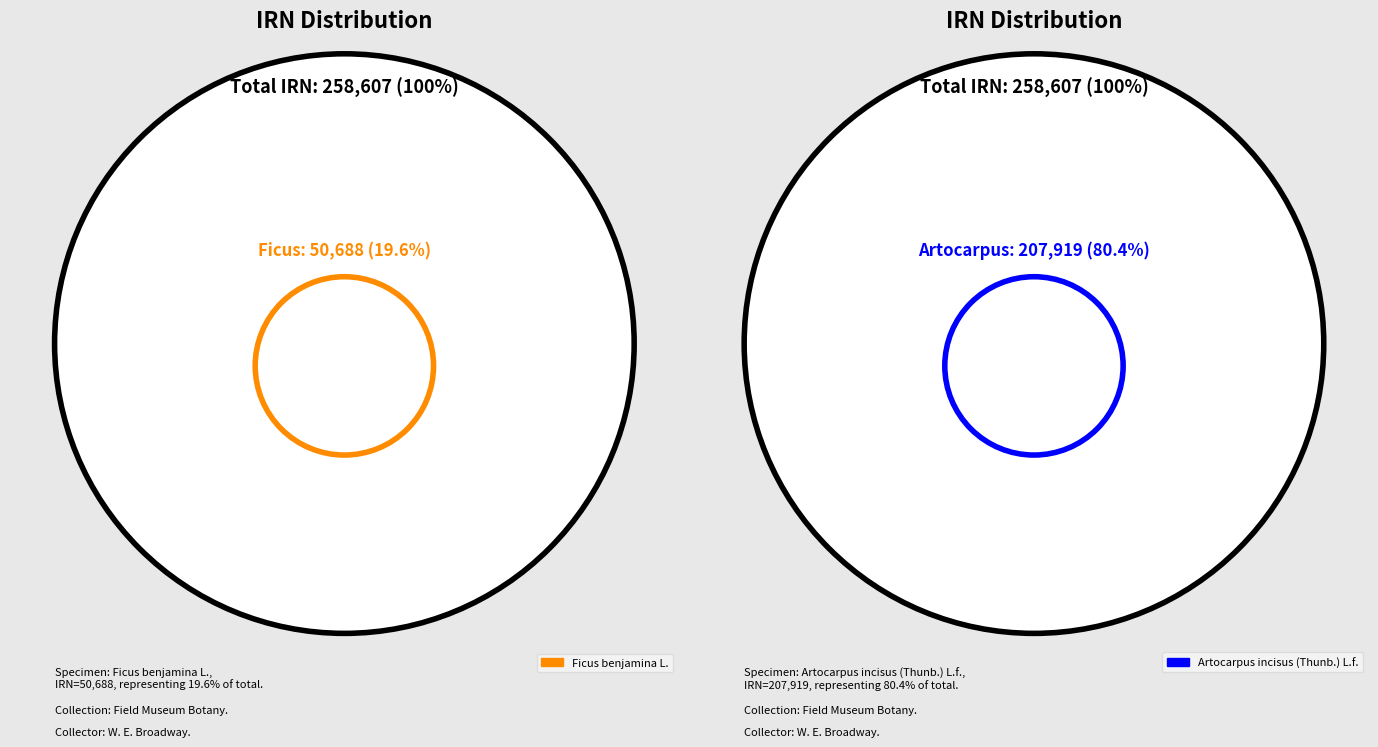

To the nearest percent, what percentage of the pie is Ficus benjamina L.?

20%